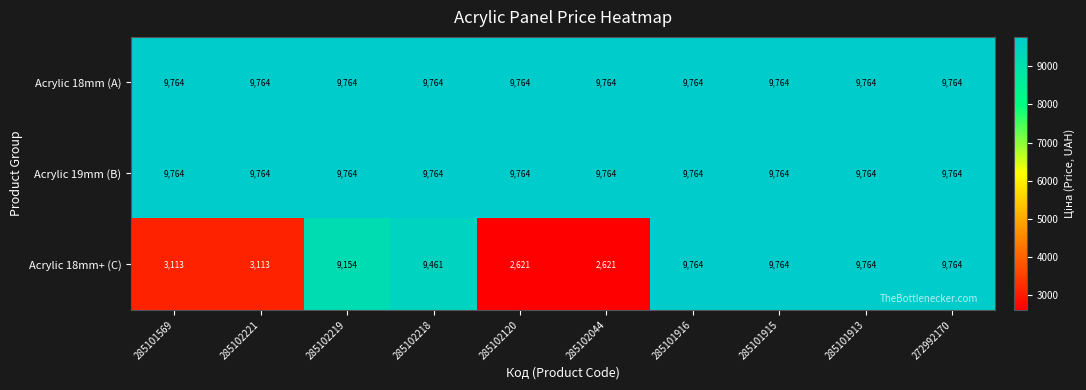

Reading left to right, transcribe all the data shown in this chart.

Acrylic 18mm (A): 285101569=9764	285102221=9764	285102219=9764	285102218=9764	285102120=9764	285102044=9764	285101916=9764	285101915=9764	285101913=9764	272992170=9764
Acrylic 19mm (B): 285101569=9764	285102221=9764	285102219=9764	285102218=9764	285102120=9764	285102044=9764	285101916=9764	285101915=9764	285101913=9764	272992170=9764
Acrylic 18mm+ (C): 285101569=3113	285102221=3113	285102219=9154	285102218=9461	285102120=2621	285102044=2621	285101916=9764	285101915=9764	285101913=9764	272992170=9764